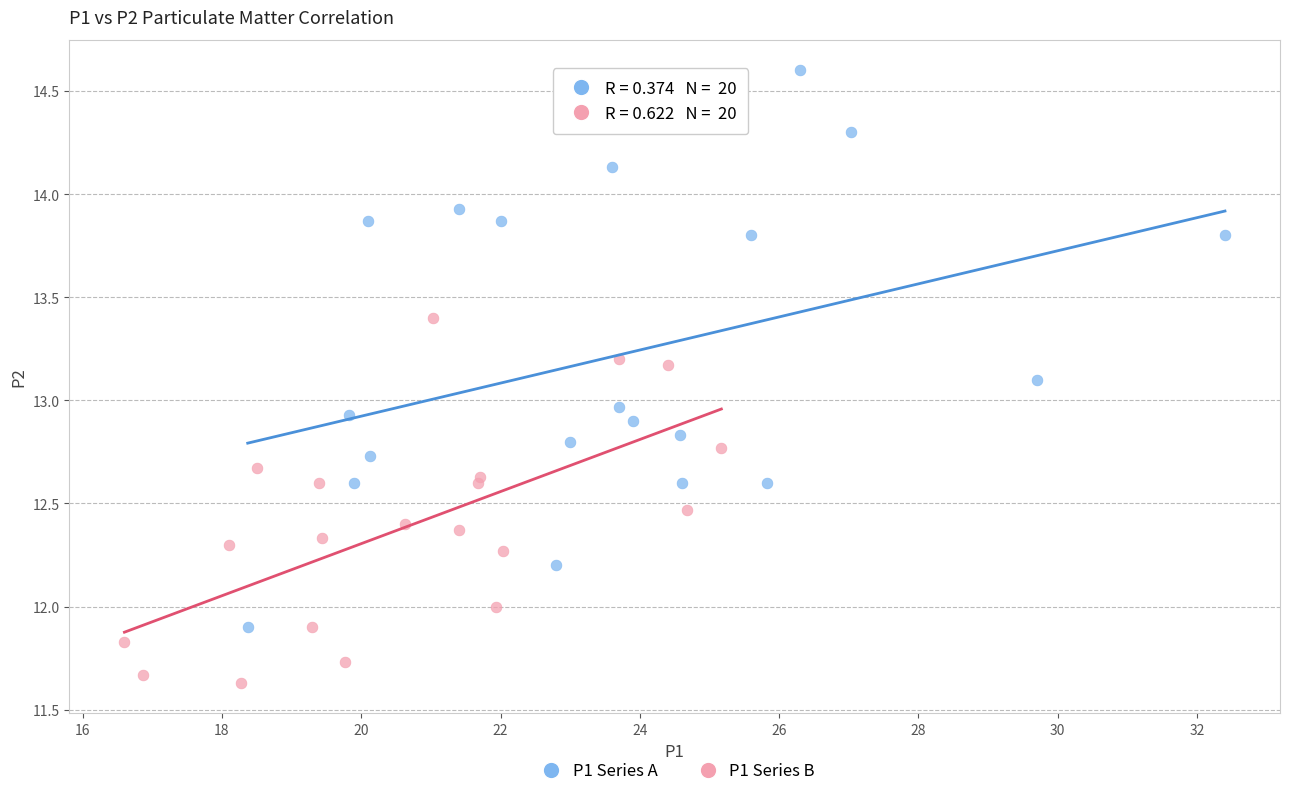

Which series has the largest Y range (max minus min)?

P1 Series A